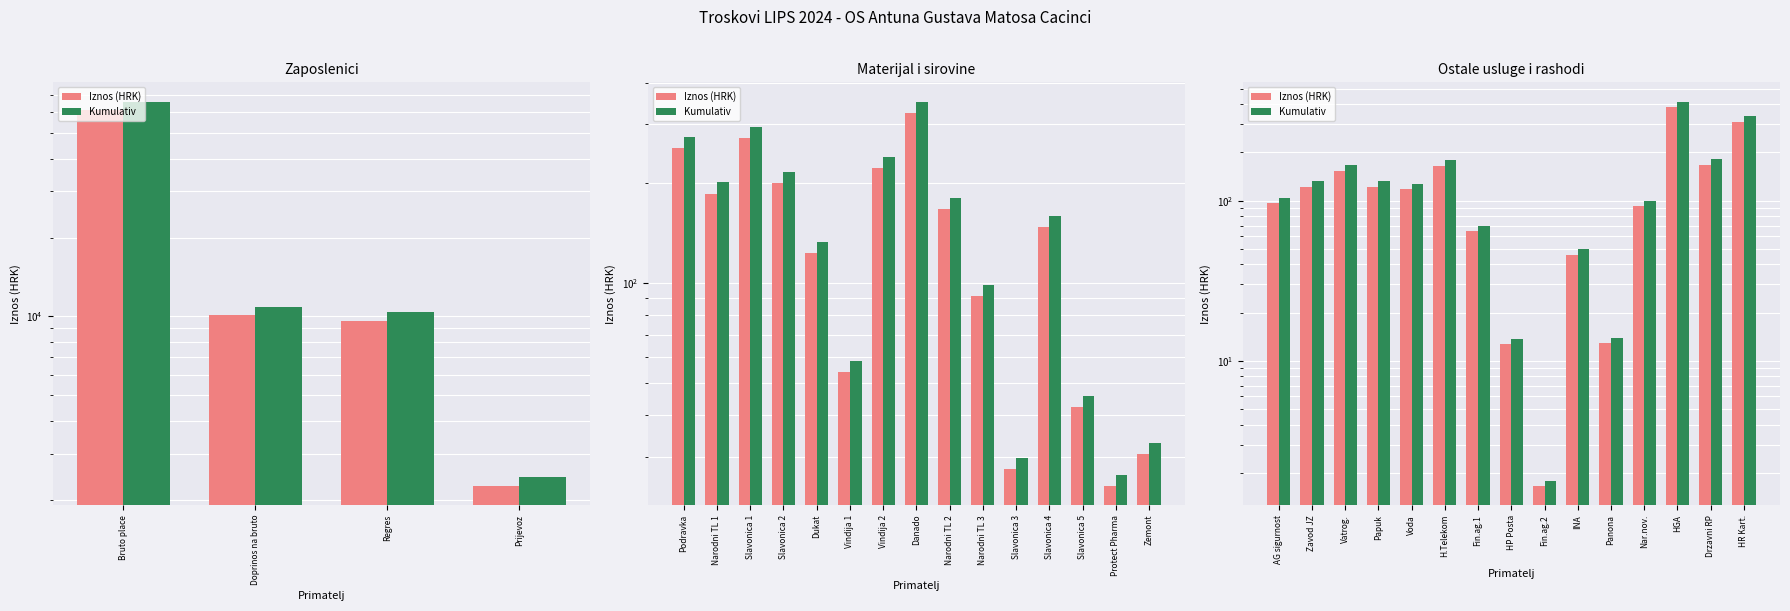

At how many categories does at least one series exceed 302?

2